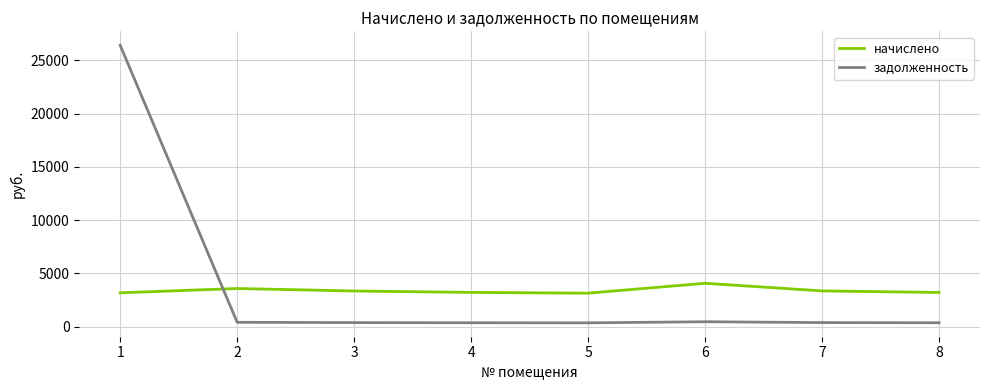

True or false: начислено and задолженность intersect in this chart.

True